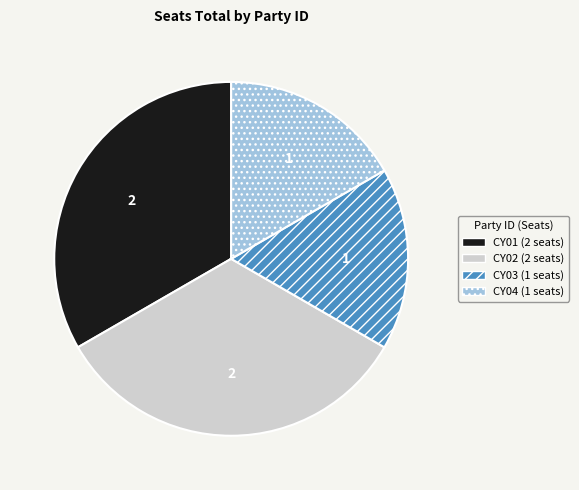

Approximately how many times larger is the value at CY02 compared to CY03?

2.0